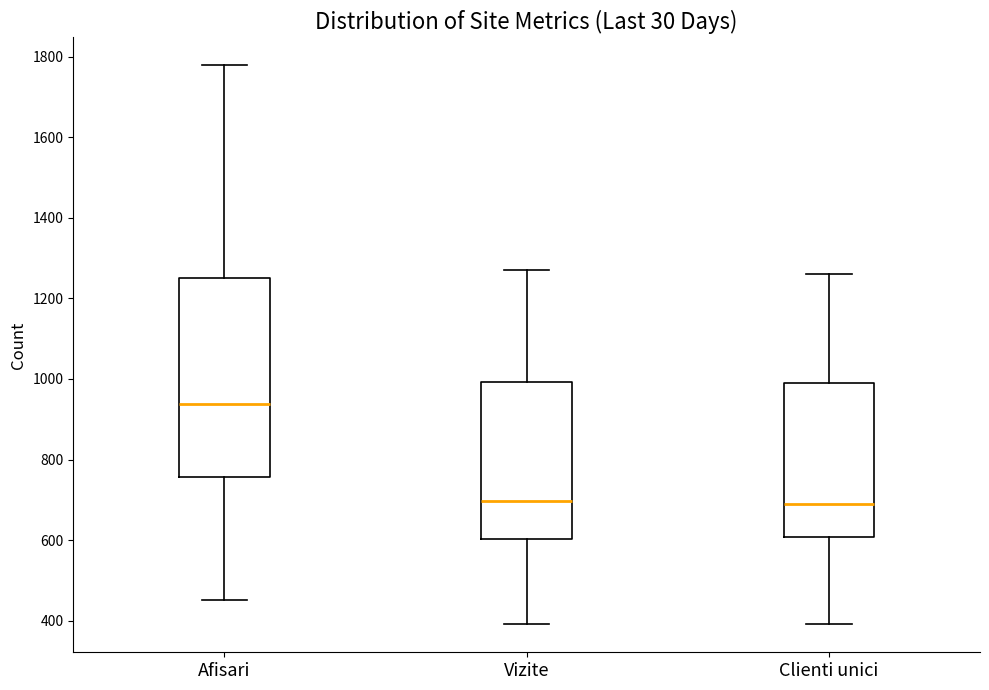

Reading left to right, transcribe this box plot: for each box, give where its median line is, the range the box spans, and where its two whiskers end, as read against the y-axis. The values are not printed on the chart, so give them approximately, as read against the axis.

Afisari: median 940, box 760 to 1260, whiskers 460 to 1780
Vizite: median 700, box 600 to 1000, whiskers 400 to 1280
Clienti unici: median 680, box 600 to 980, whiskers 400 to 1260